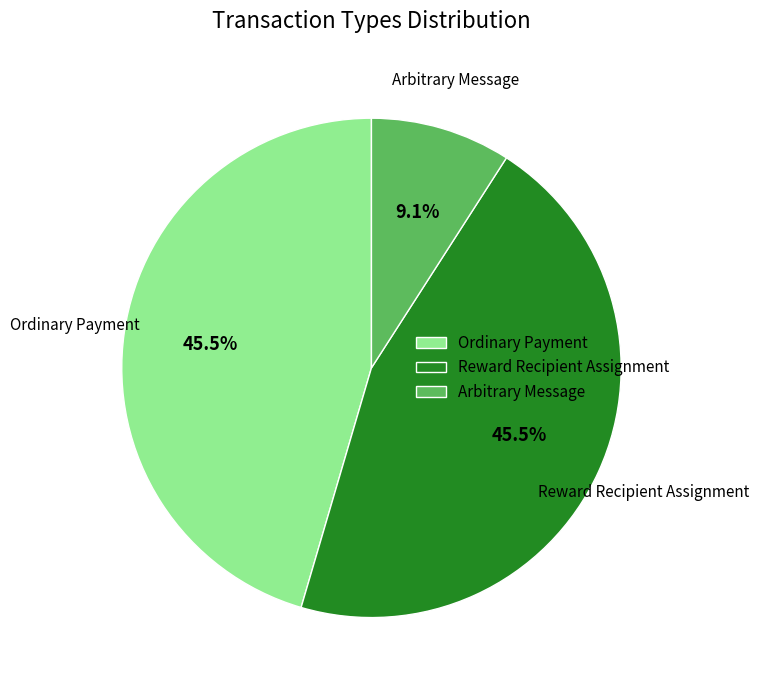

What is the ratio of the value at Reward Recipient Assignment to the value at Ordinary Payment?

1.0